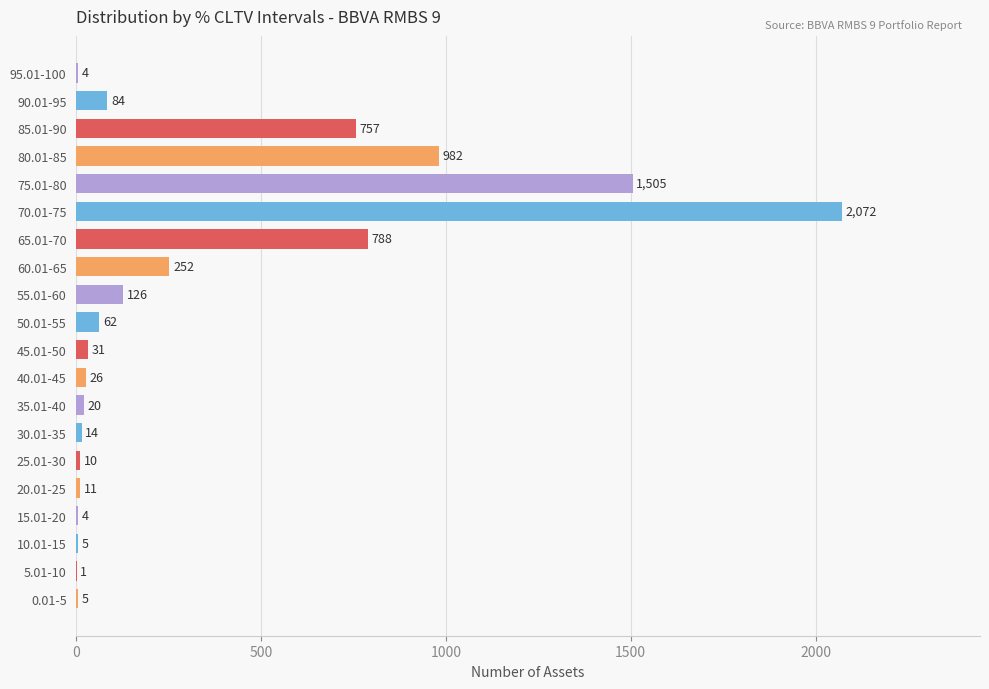

Reading top to bottom, extract all data points from this chart.

95.01-100=4	90.01-95=84	85.01-90=757	80.01-85=982	75.01-80=1505	70.01-75=2072	65.01-70=788	60.01-65=252	55.01-60=126	50.01-55=62	45.01-50=31	40.01-45=26	35.01-40=20	30.01-35=14	25.01-30=10	20.01-25=11	15.01-20=4	10.01-15=5	5.01-10=1	0.01-5=5